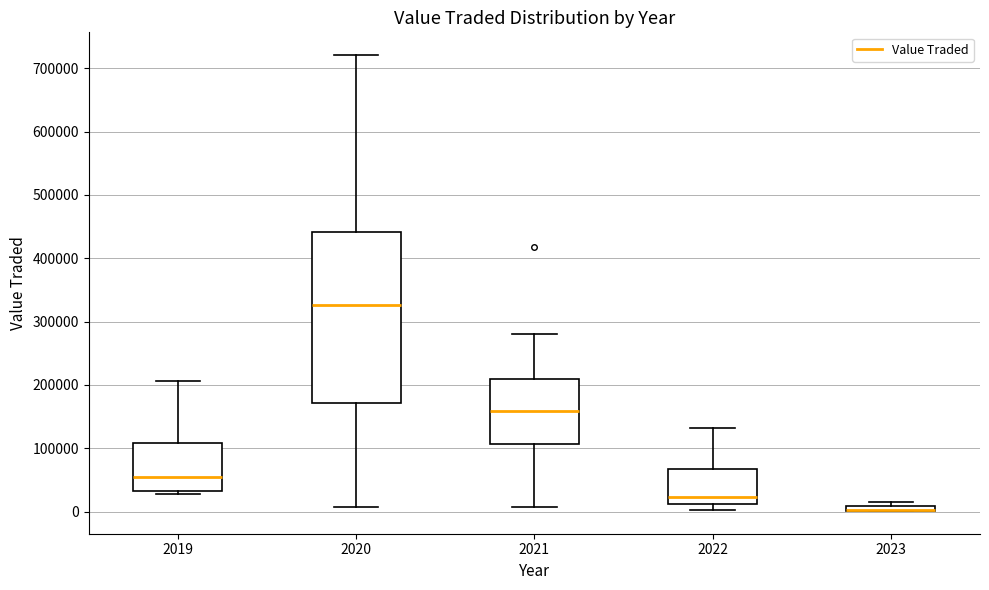

Which box is the tallest, from its lower edge to its upper edge?

2020